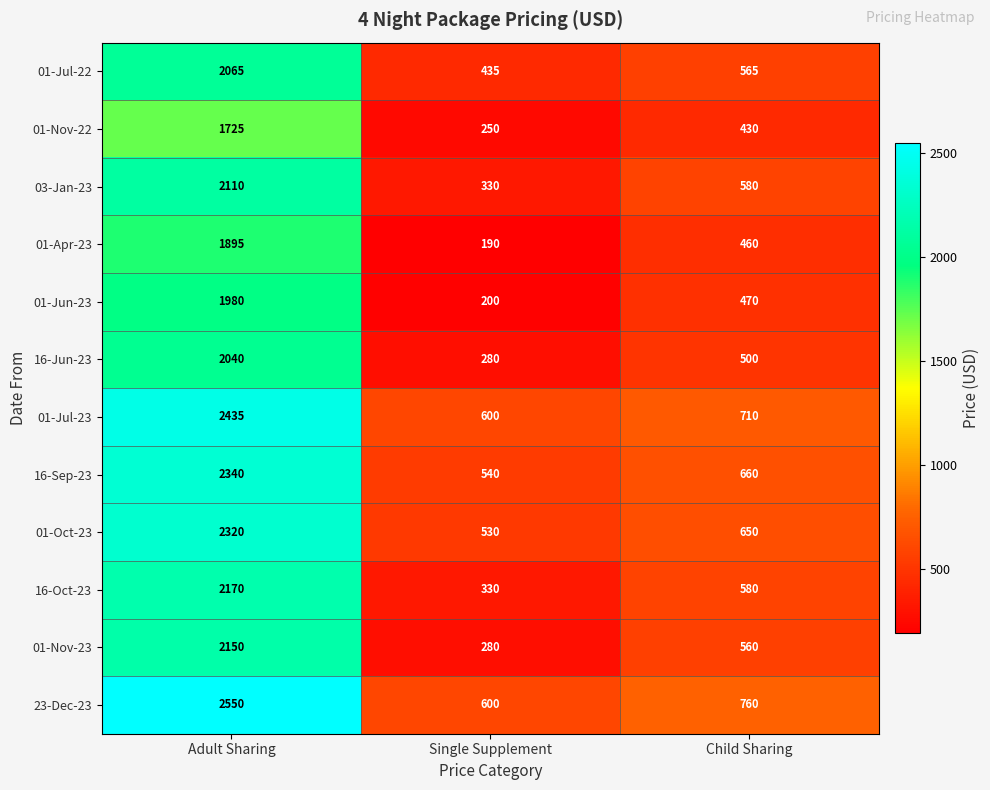

What is the difference between the 16-Sep-23 values at Child Sharing and Adult Sharing?

1680